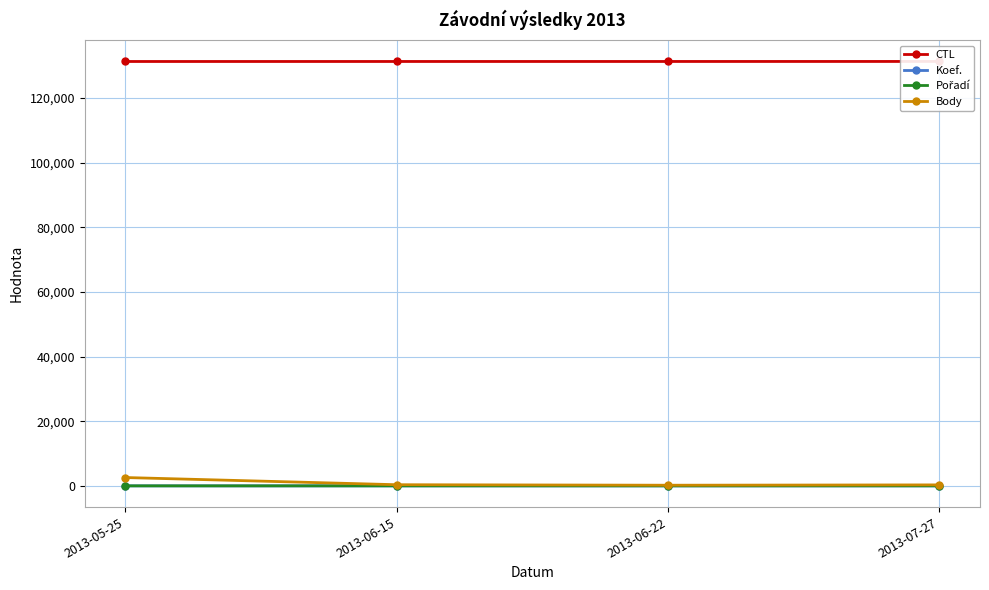

True or false: Body and Pořadí cross at least once.

False